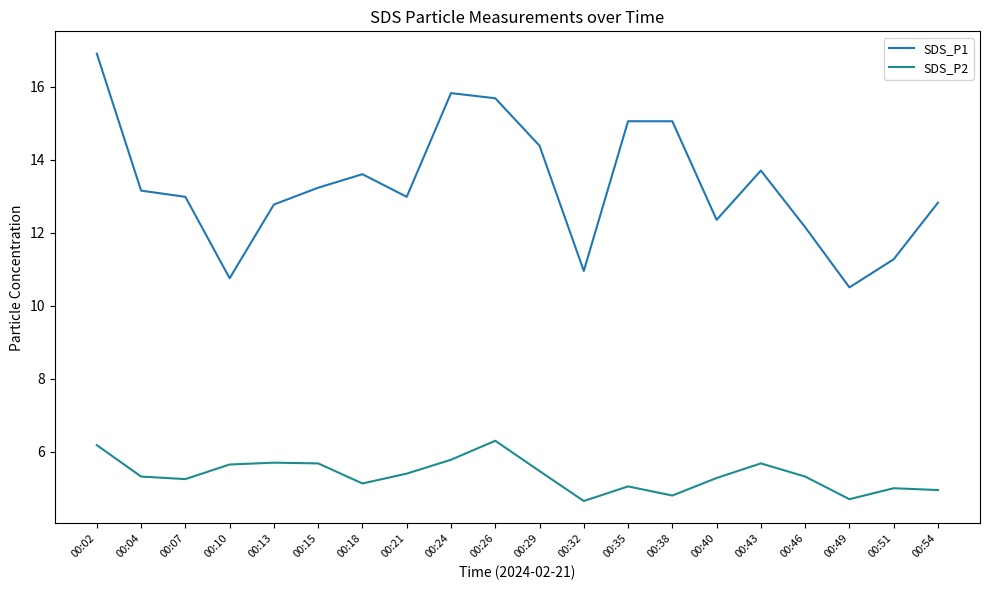

The value of SDS_P2 at 00:38 is 4.8. True or false?

True